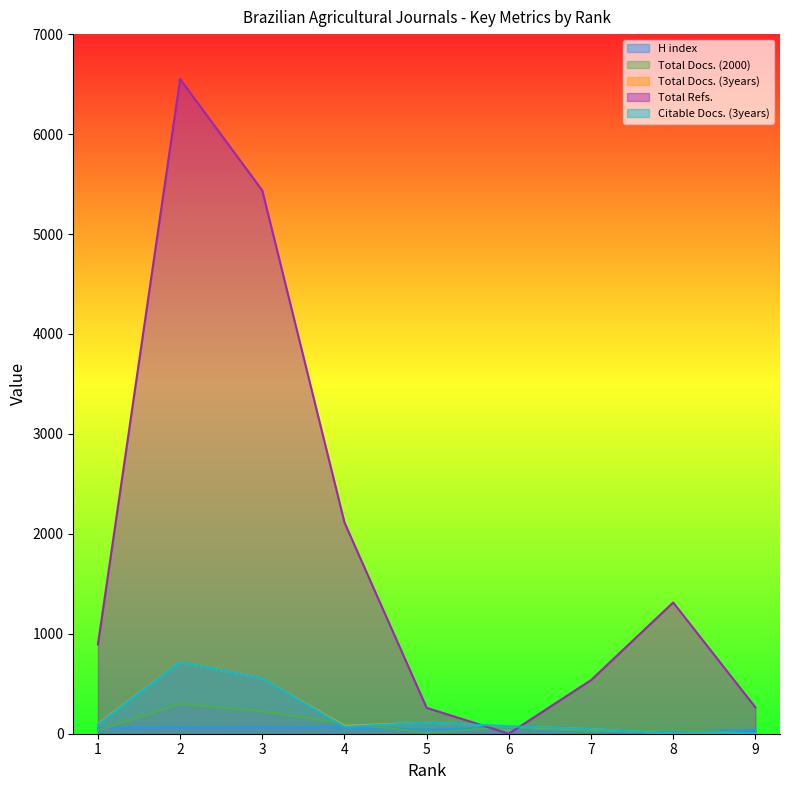

What is the value of the Citable Docs. (3years) point at the 3rd from the left?

551